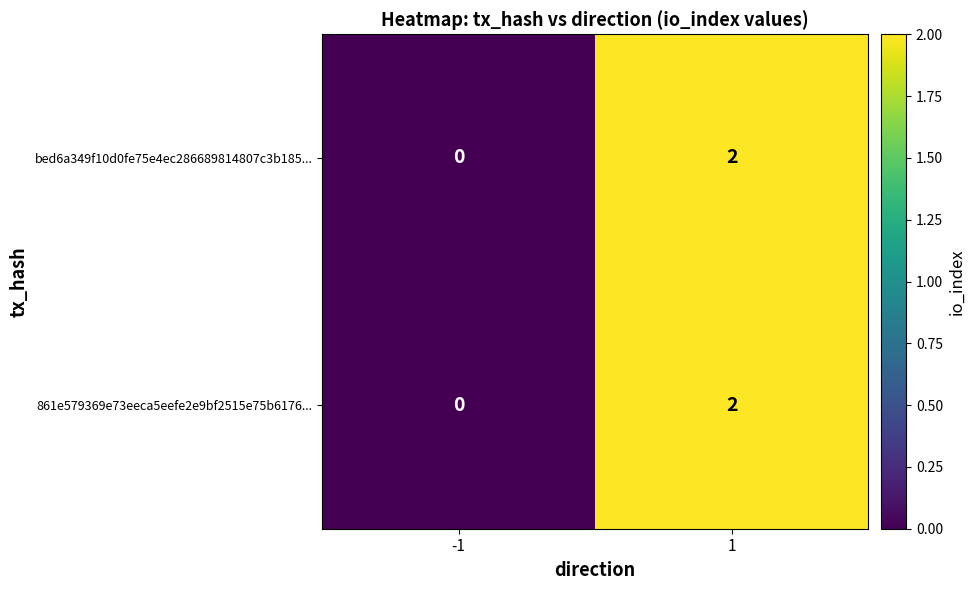

Rank the categories by bed6a349f10d0fe75e4ec286689814807c3b185... value from highest to lowest.

1, -1